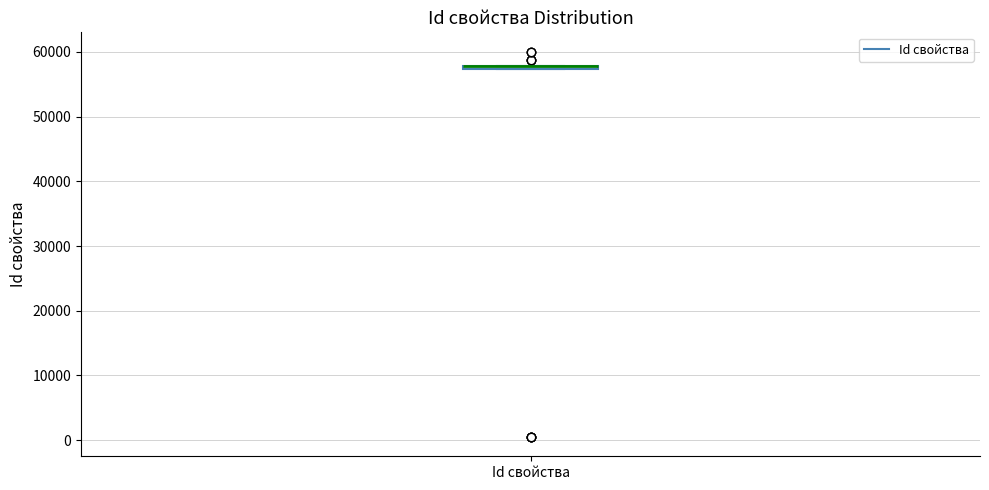

Where is the upper edge of the box for Id свойства on the y-axis? The values are not printed on the chart, so give them approximately, as read against the axis.

58000